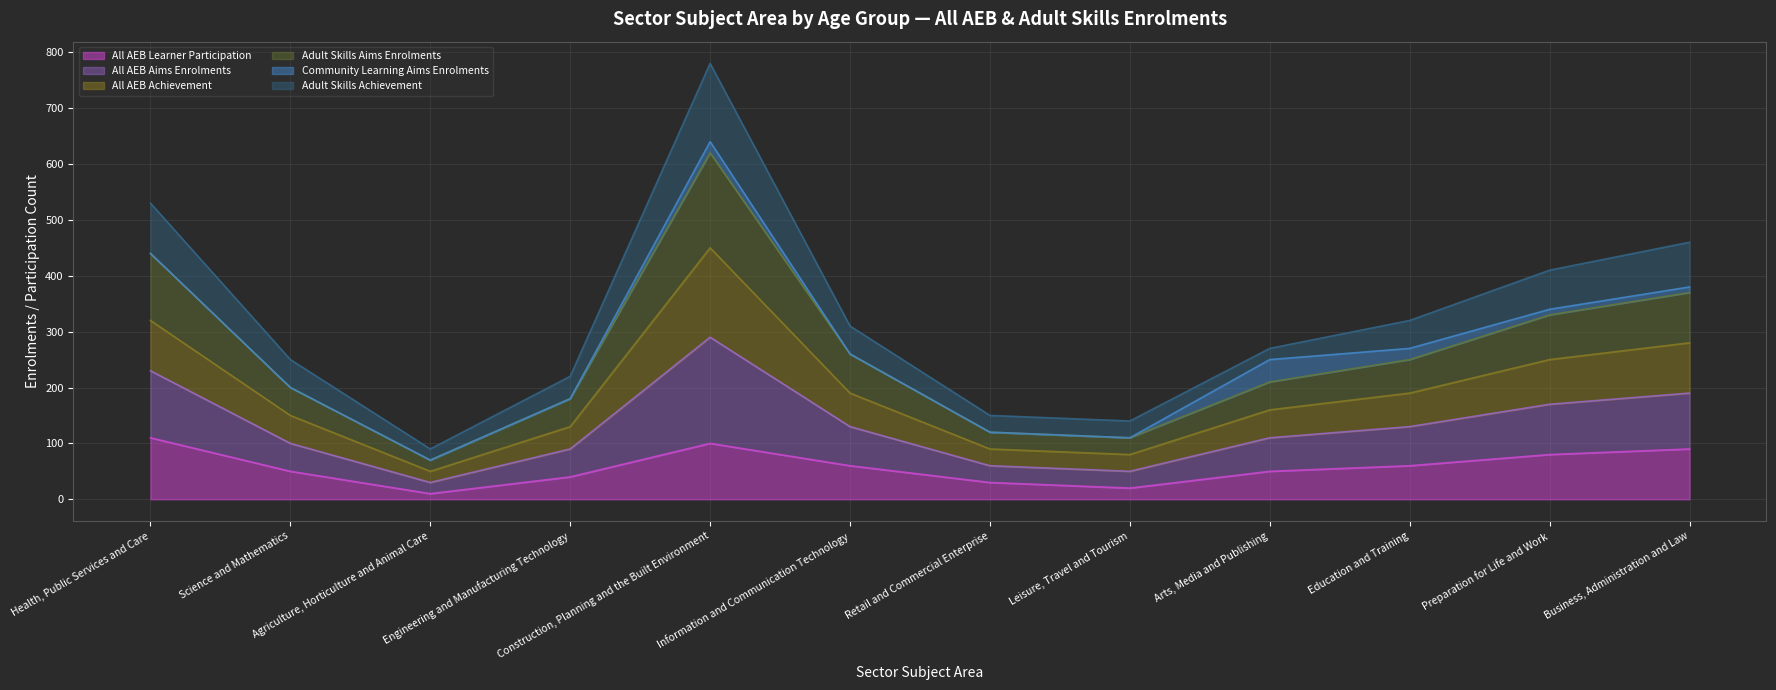

What is the difference between the All AEB Learner Participation values at Agriculture, Horticulture and Animal Care and Information and Communication Technology?

50